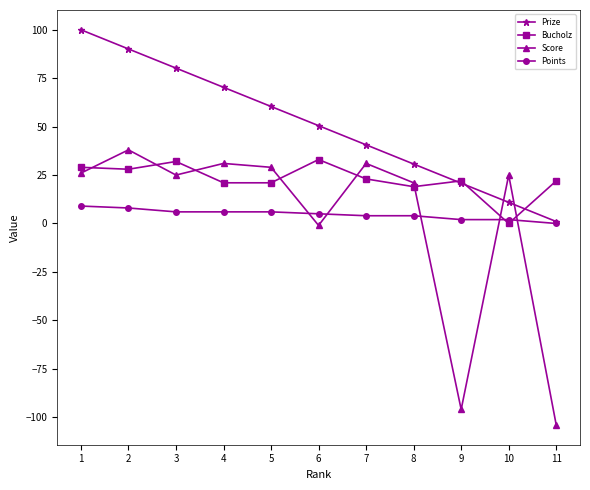

What is the value of the Points point at the 1st from the left?

9.0